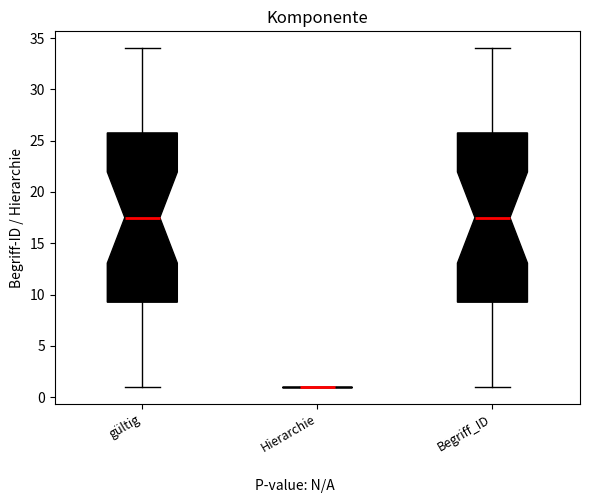

Where does the lower whisker of the box for gültig end on the y-axis? The values are not printed on the chart, so give them approximately, as read against the axis.

1.0